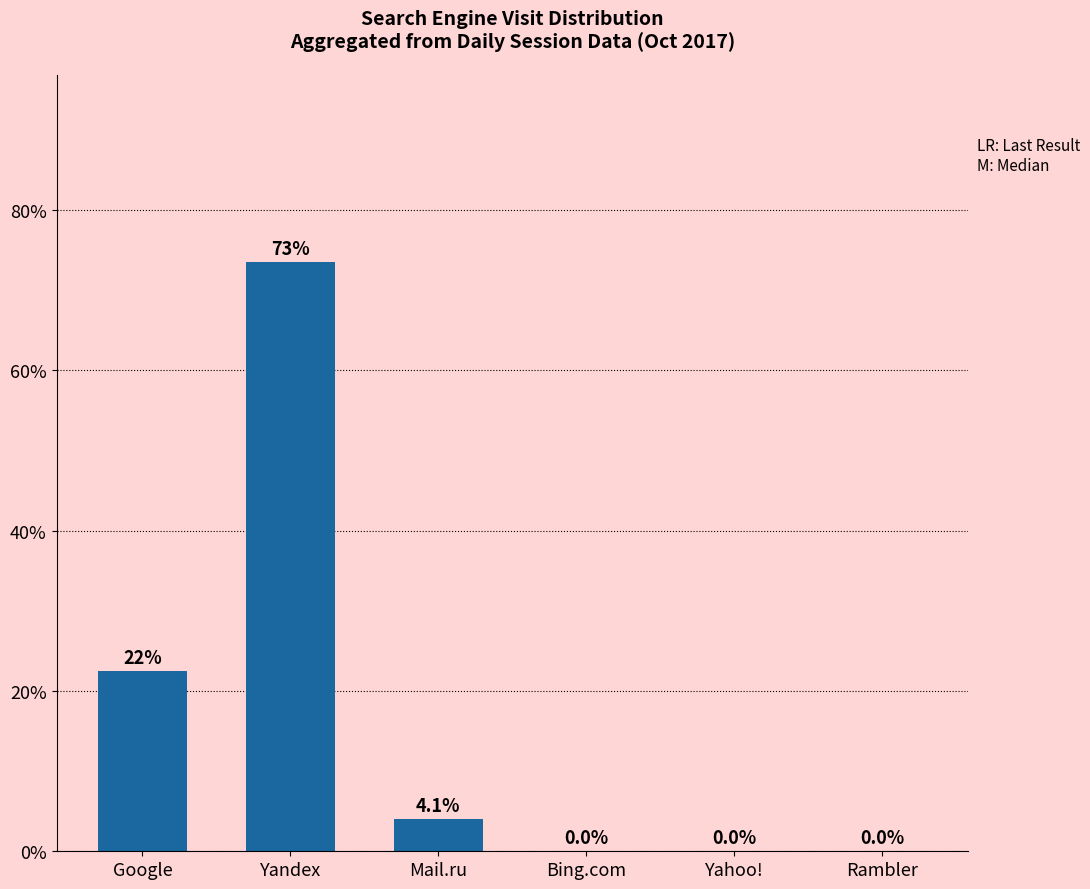

What is the sum of all values?

100.0